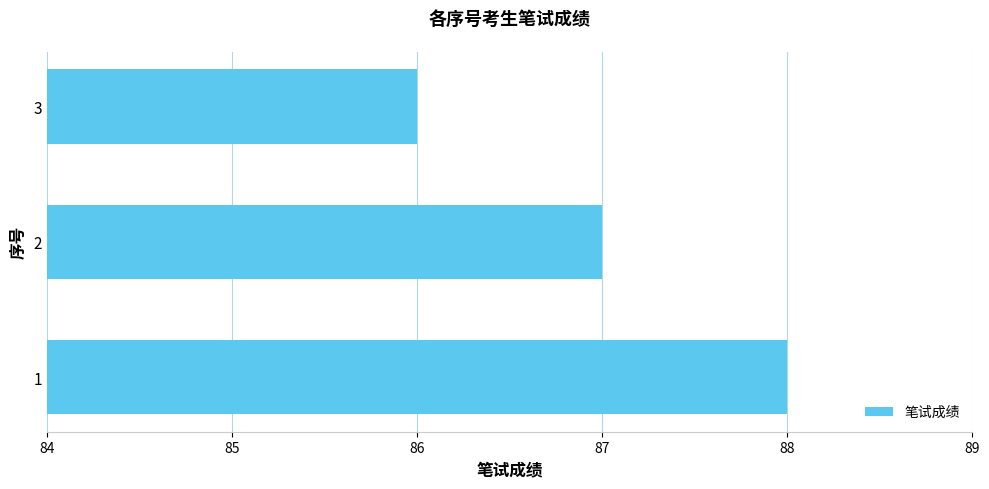

Reading bottom to top, transcribe all the data shown in this chart.

88	87	86